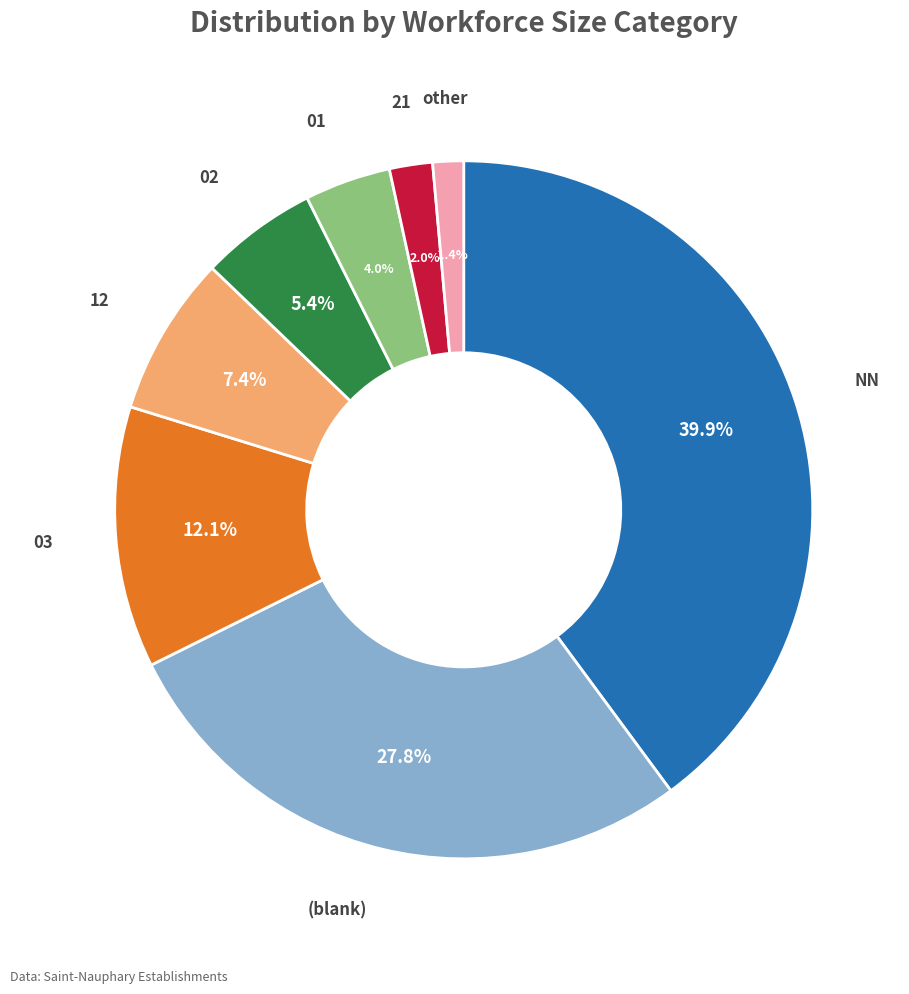

Does any single category account for the majority?

No